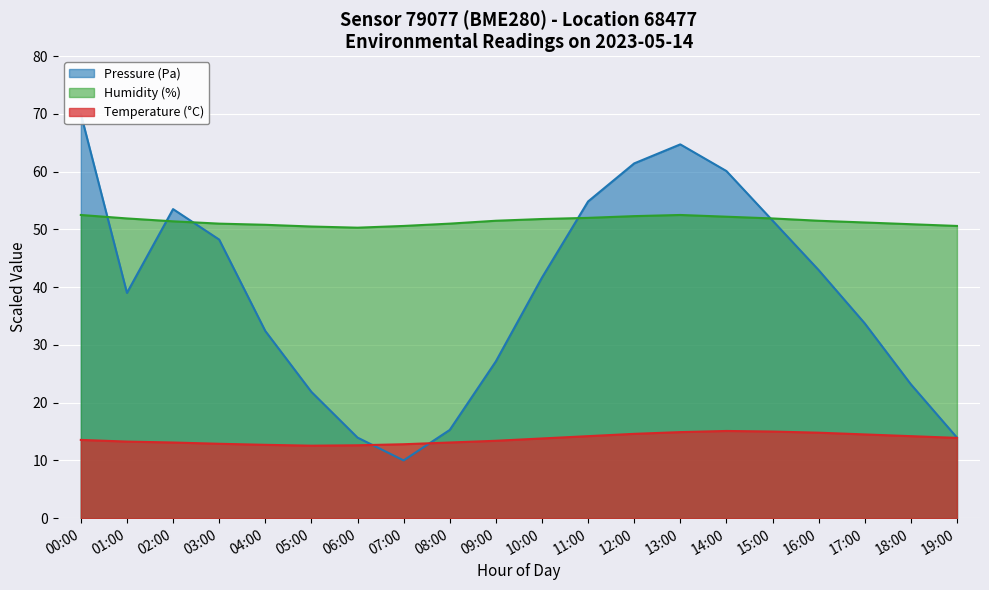

List the series in order of their overall mean, lowest first.

Temperature (°C), Pressure (Pa), Humidity (%)